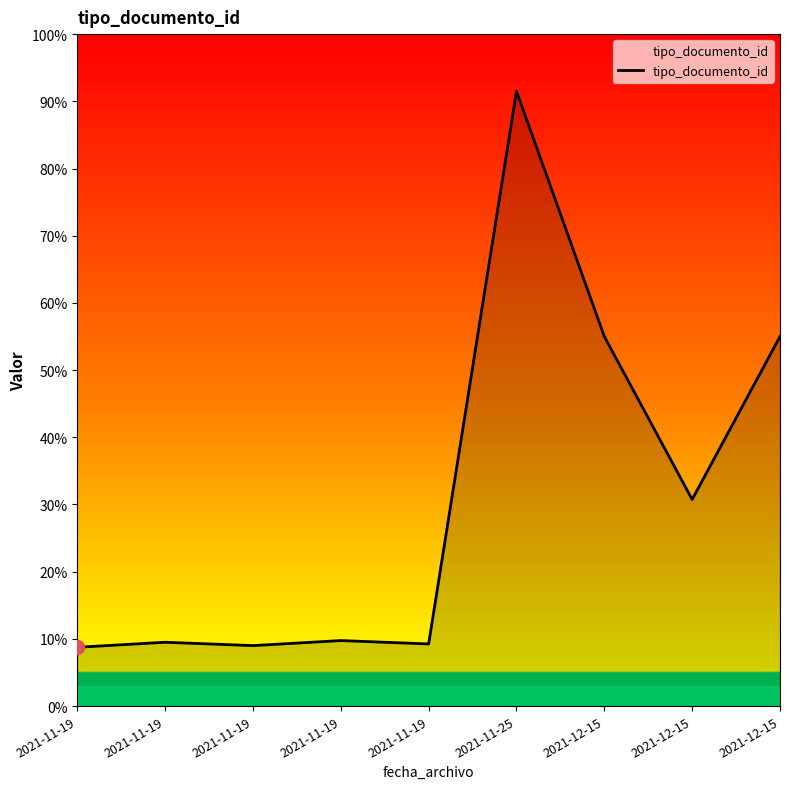

Read the value at 2021-12-15.

220